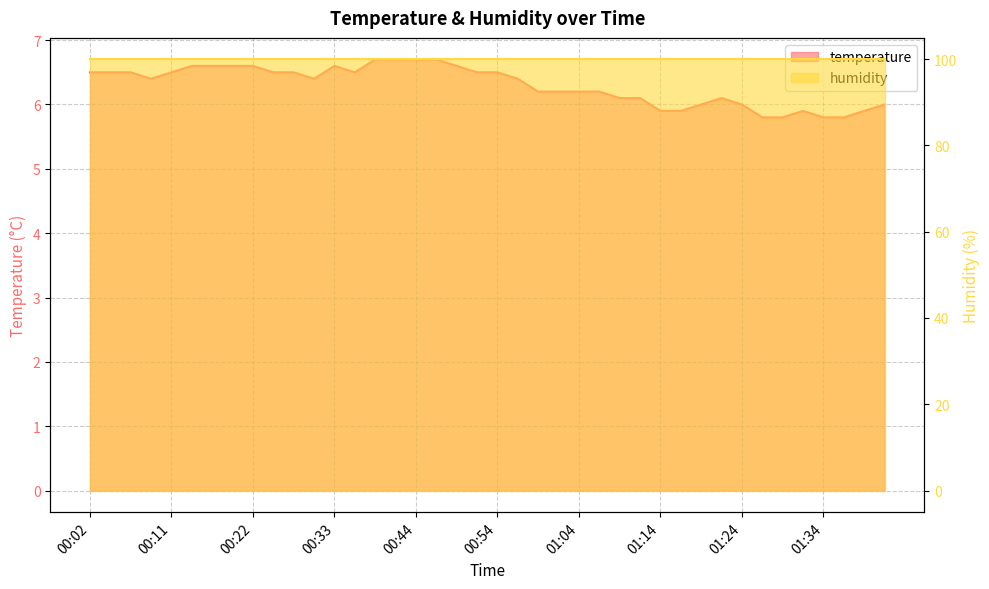

What is the minimum value shown in the chart?

5.8